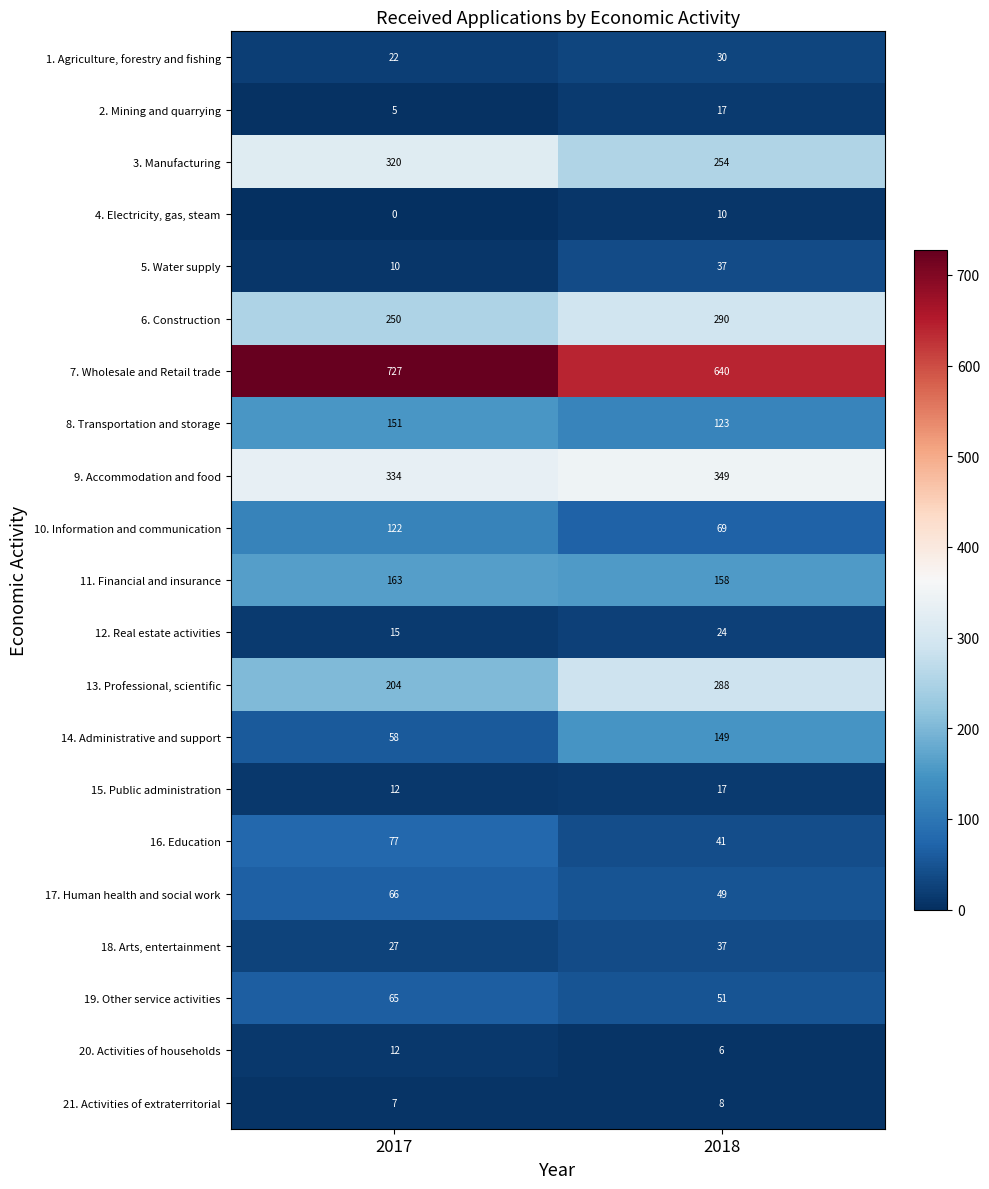

Which series has the largest total across all categories?

7. Wholesale and Retail trade